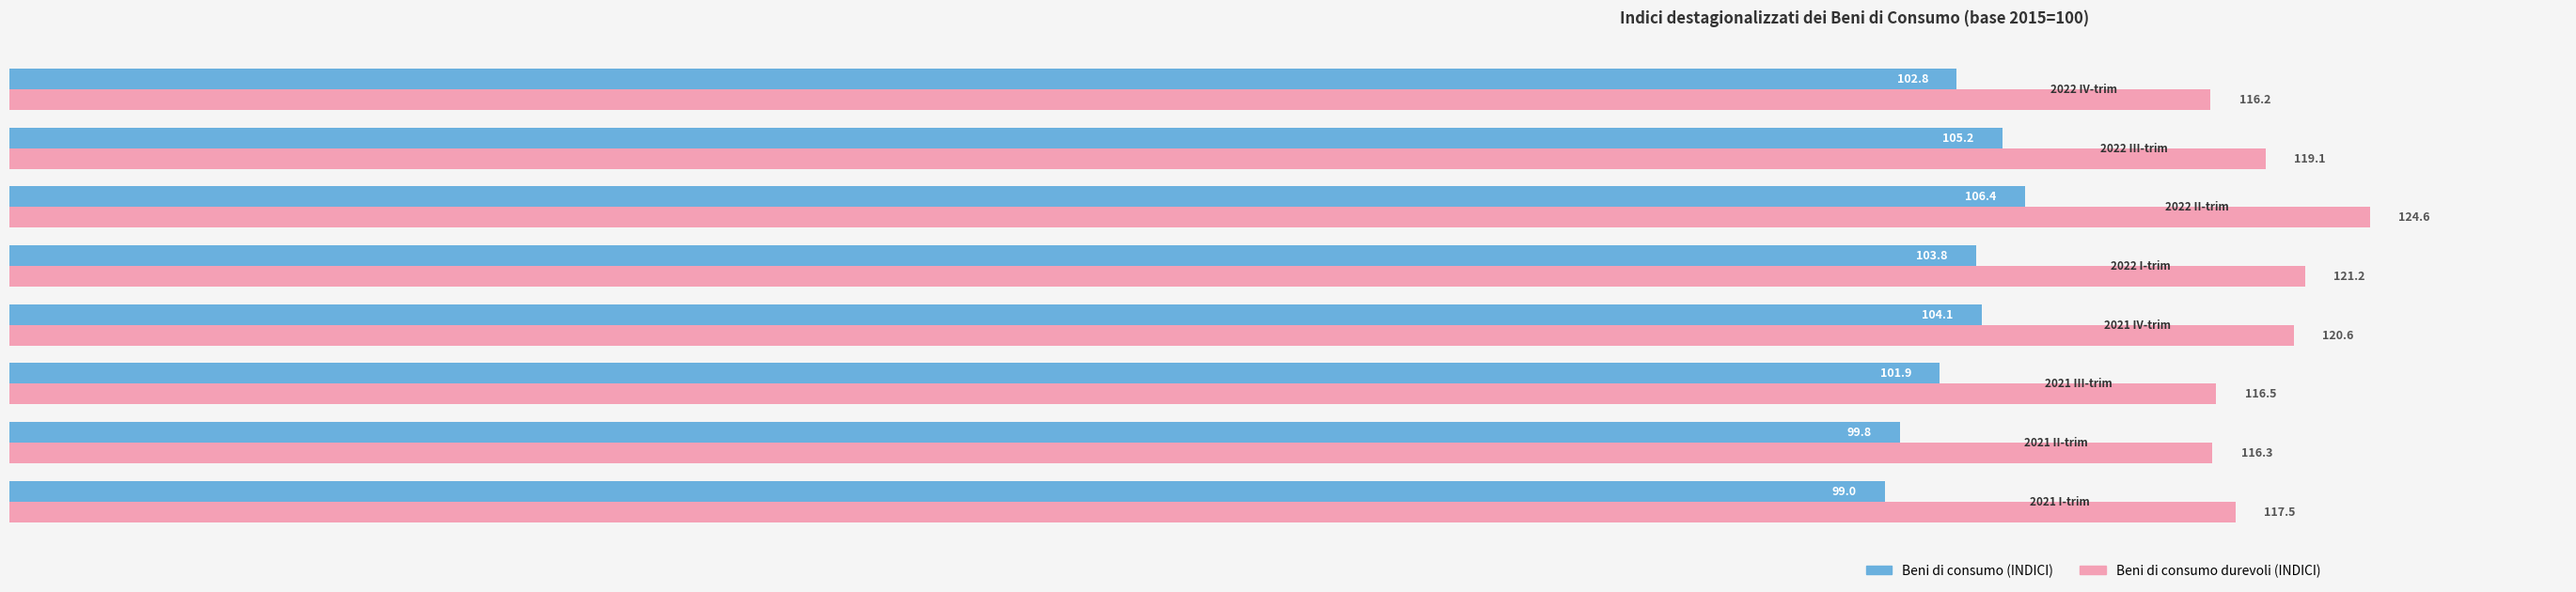

Which series has the largest total across all categories?

Beni di consumo durevoli (INDICI)